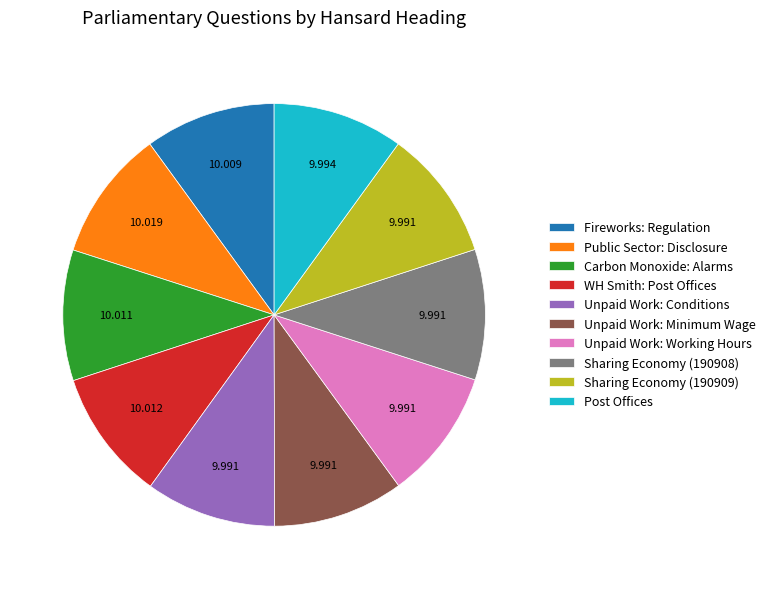

Do Unpaid Work: Working Hours and Carbon Monoxide: Alarms together represent more than half of the pie?

No